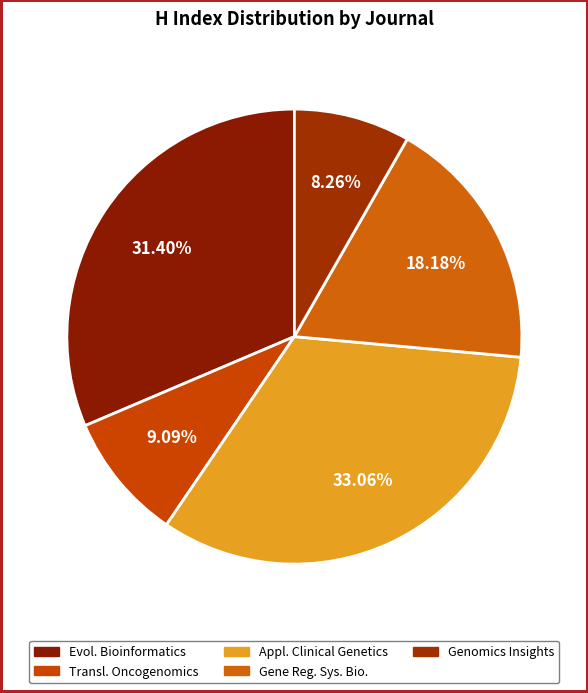

To the nearest percent, what is the average slice percentage?

20%